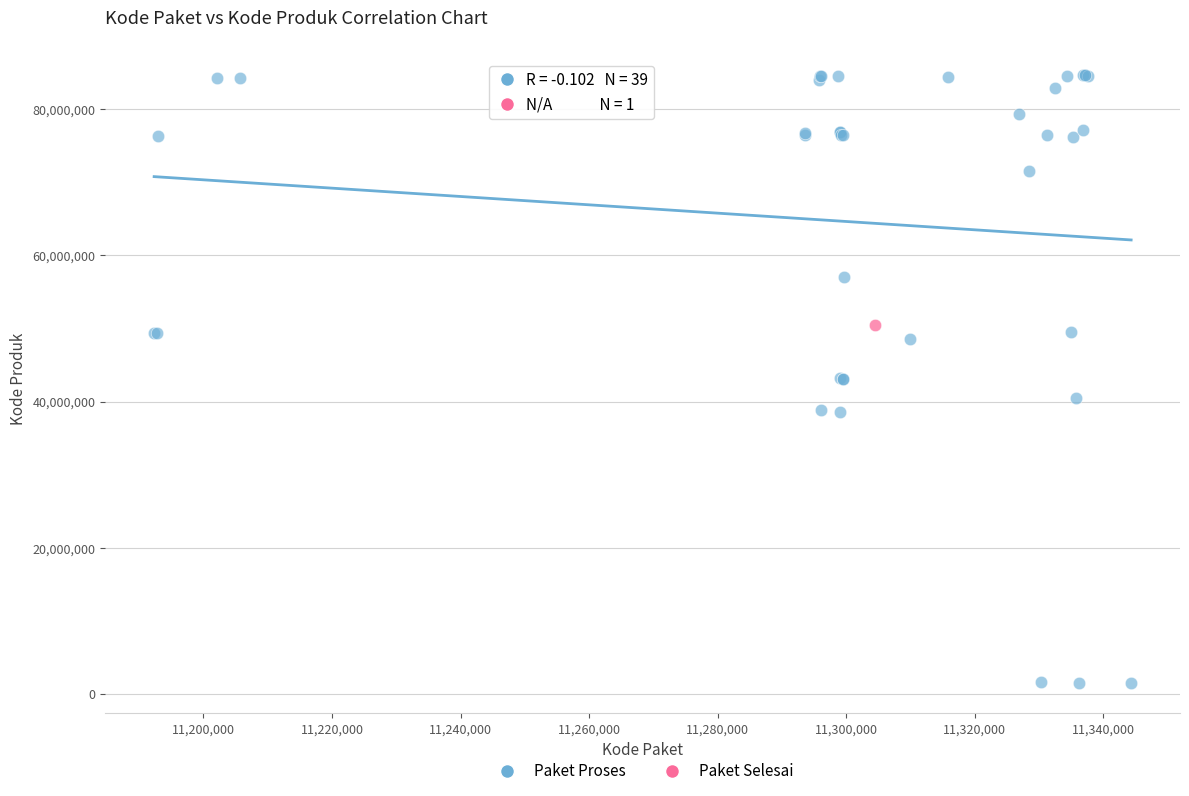

What are all the series names shown in the legend?

Paket Proses, Paket Selesai